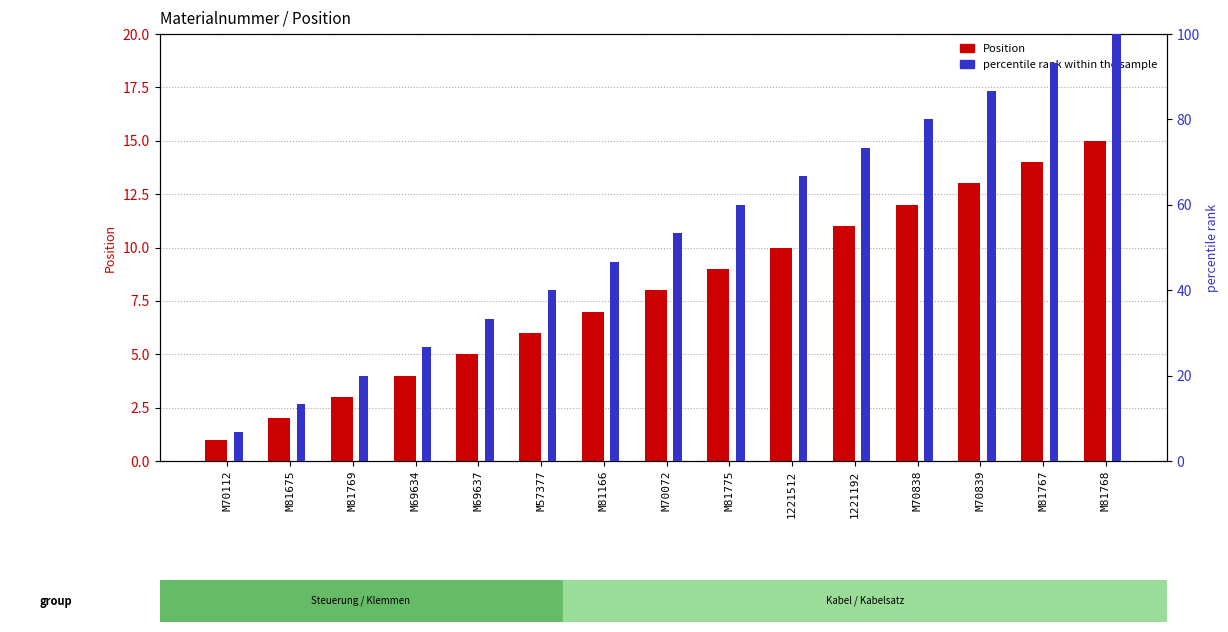

At which category is the sum across all series the highest?

M81768